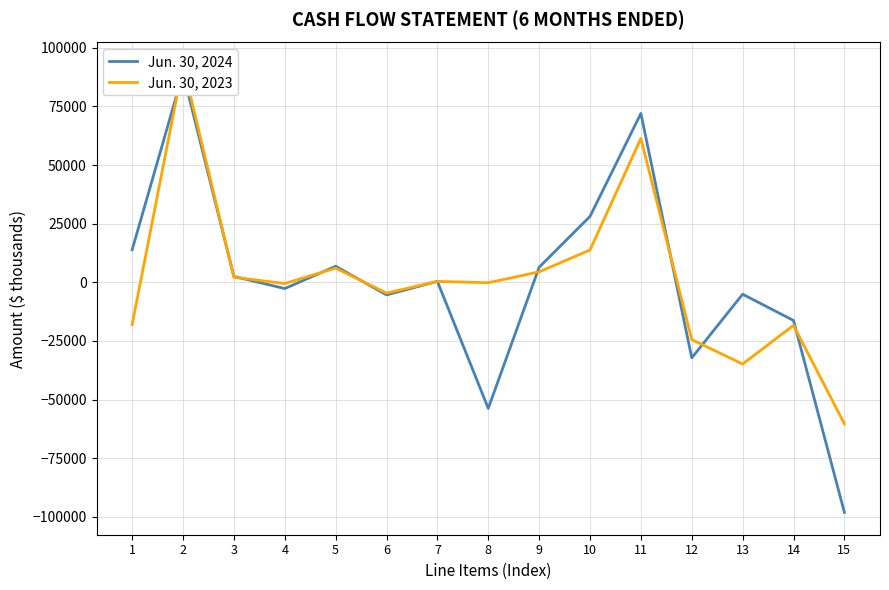

Reading left to right, list all the values displayed in this chart.

Jun. 30, 2024: 13853	89229	2506	-2659	6871	-5366	394	-53733	6427	28095	71970	-32200	-5080	-16260	-98035
Jun. 30, 2023: -18013	92679	2141	-516	6073	-4600	401	-181	4468	13765	61304	-24431	-34827	-18341	-60290